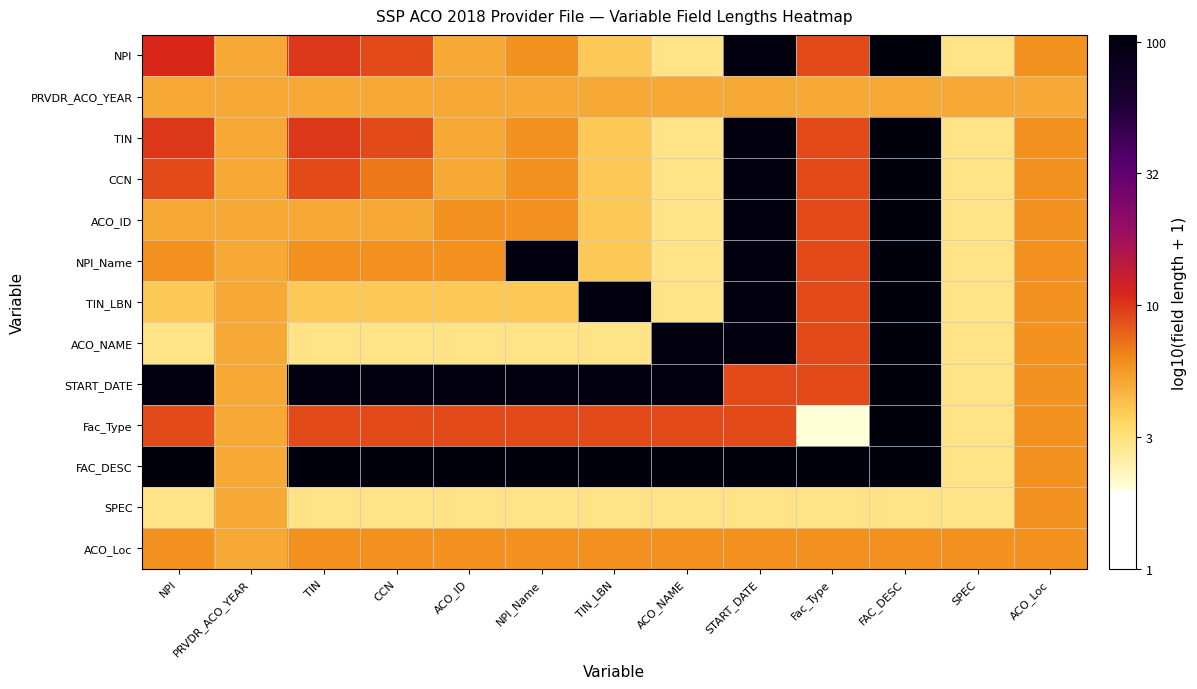

What is the spread (max minus min) of values at TIN?

1.5